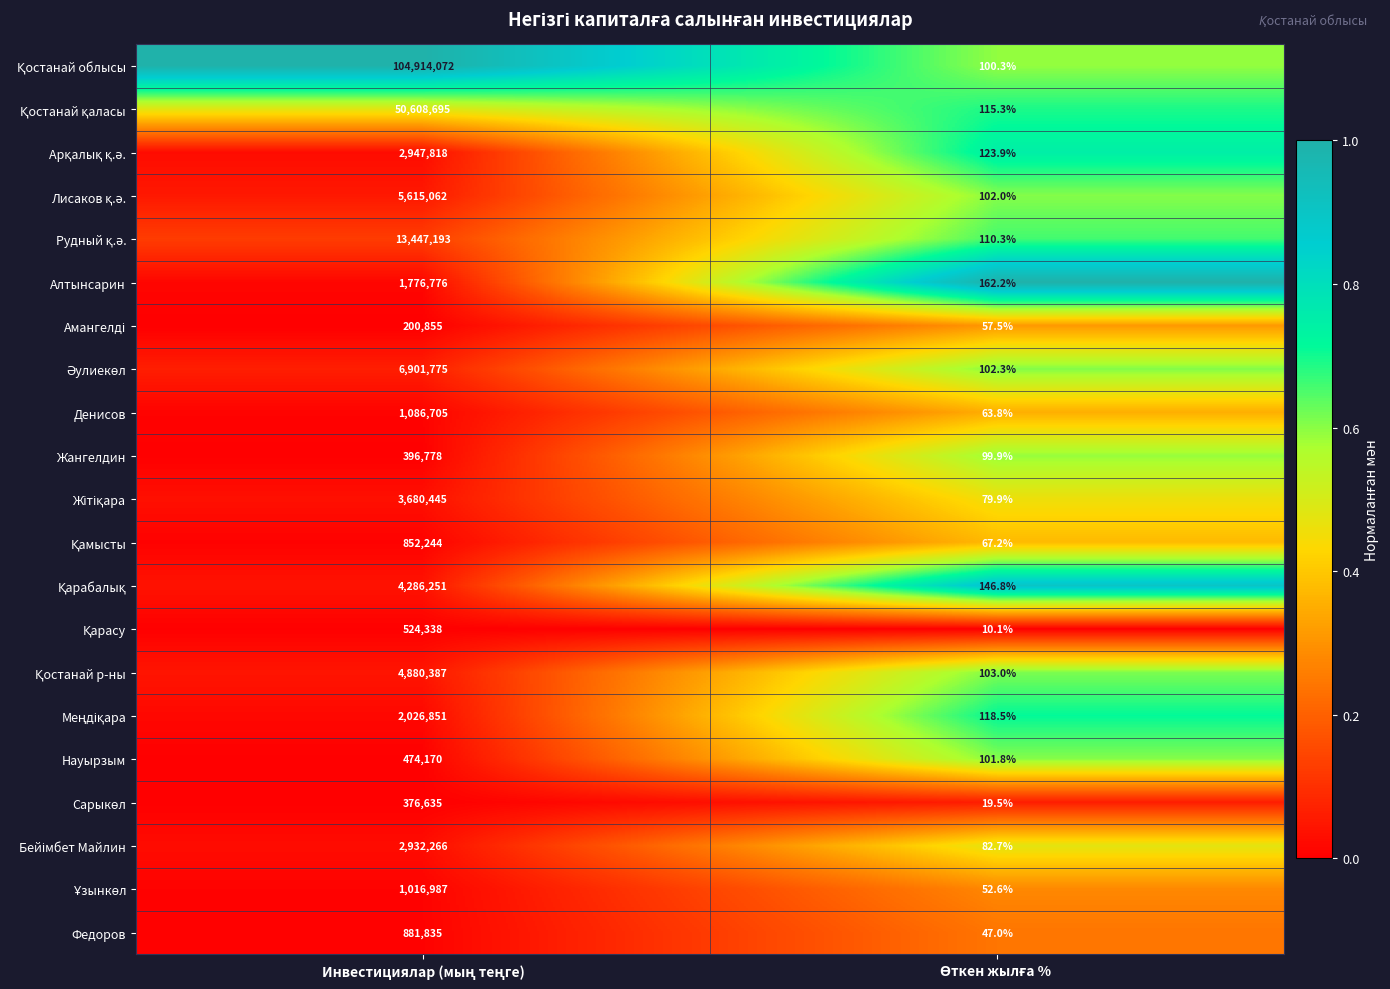

How many distinct data groups are displayed?

21